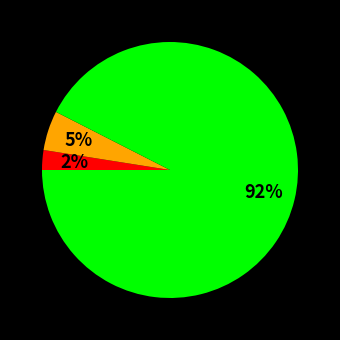

Is there a majority slice in this chart?

Yes